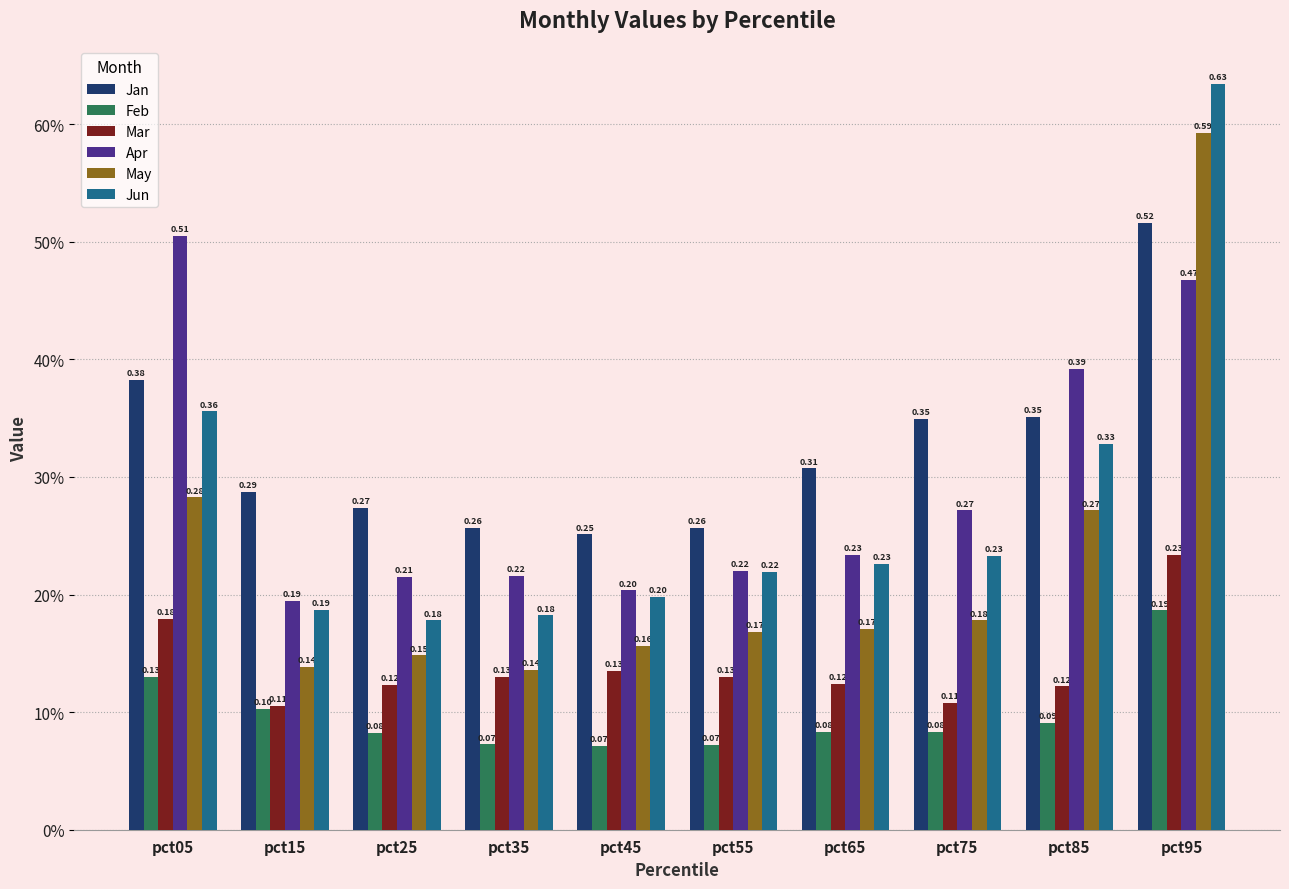

Reading right to left, transcribe all the data shown in this chart.

Jan: pct95=0.5	pct85=0.4	pct75=0.3	pct65=0.3	pct55=0.3	pct45=0.3	pct35=0.3	pct25=0.3	pct15=0.3	pct05=0.4
Feb: pct95=0.2	pct85=0.1	pct75=0.1	pct65=0.1	pct55=0.1	pct45=0.1	pct35=0.1	pct25=0.1	pct15=0.1	pct05=0.1
Mar: pct95=0.2	pct85=0.1	pct75=0.1	pct65=0.1	pct55=0.1	pct45=0.1	pct35=0.1	pct25=0.1	pct15=0.1	pct05=0.2
Apr: pct95=0.5	pct85=0.4	pct75=0.3	pct65=0.2	pct55=0.2	pct45=0.2	pct35=0.2	pct25=0.2	pct15=0.2	pct05=0.5
May: pct95=0.6	pct85=0.3	pct75=0.2	pct65=0.2	pct55=0.2	pct45=0.2	pct35=0.1	pct25=0.1	pct15=0.1	pct05=0.3
Jun: pct95=0.6	pct85=0.3	pct75=0.2	pct65=0.2	pct55=0.2	pct45=0.2	pct35=0.2	pct25=0.2	pct15=0.2	pct05=0.4